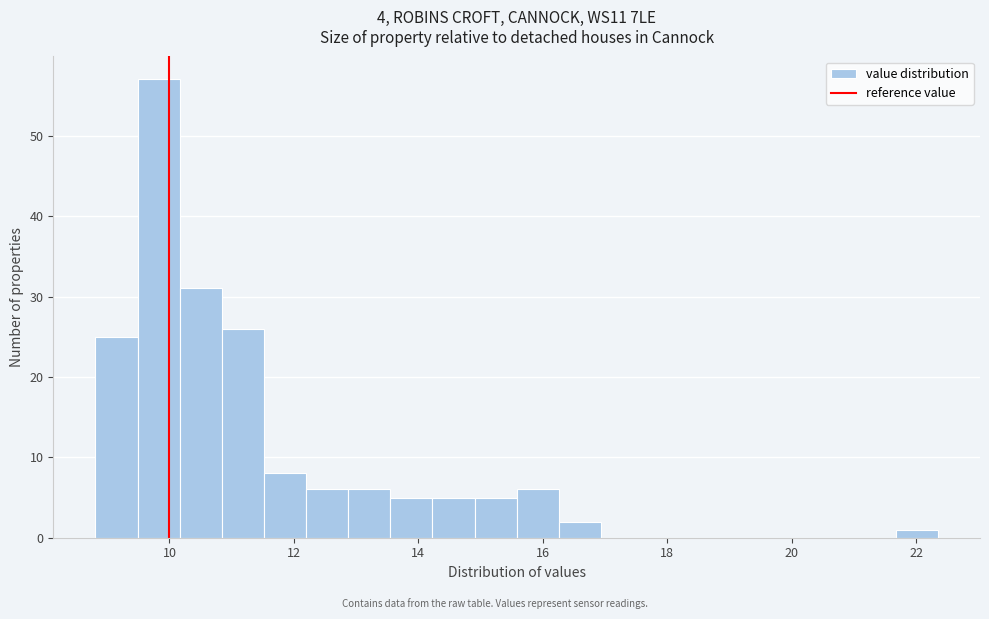

Around what value on the x-axis is the tallest bar? Give the approximate position of its centre, as read against the axis.

9.8